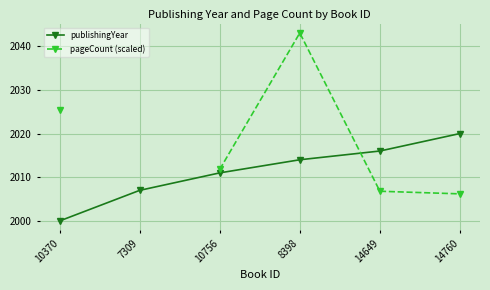

At which category is the sum across all series the highest?

8398